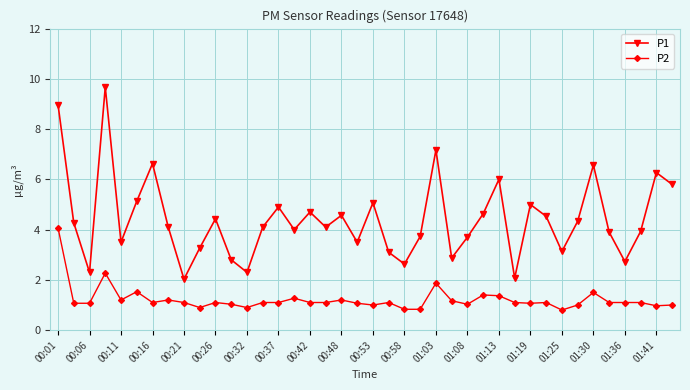

What is the difference between the maximum and second lowest values in the P2 series?

3.2